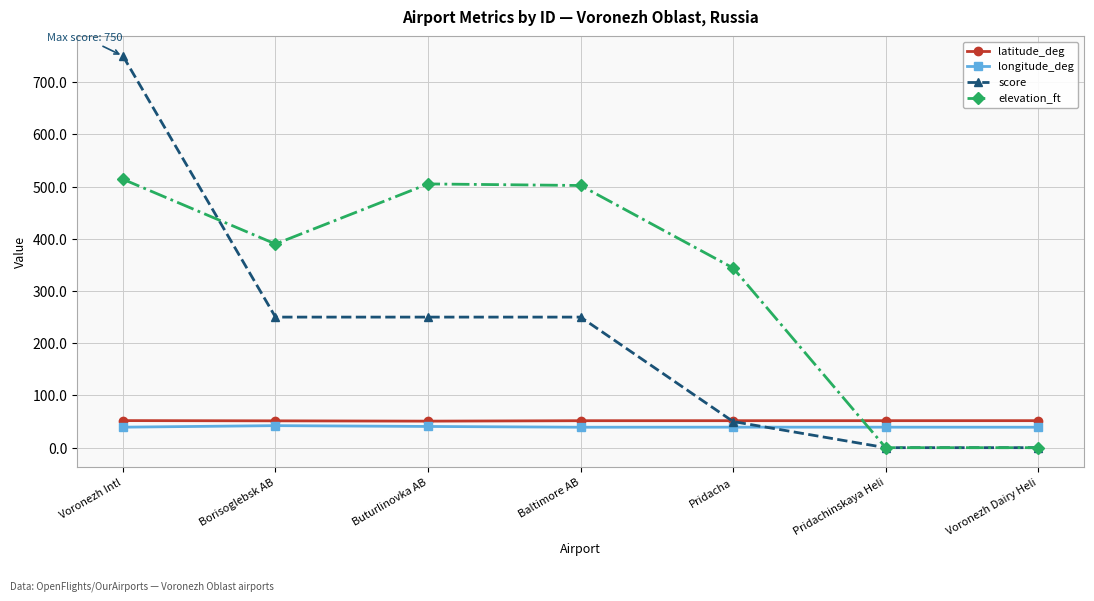

What is the label of the 6th point from the left?

Pridachinskaya Heli